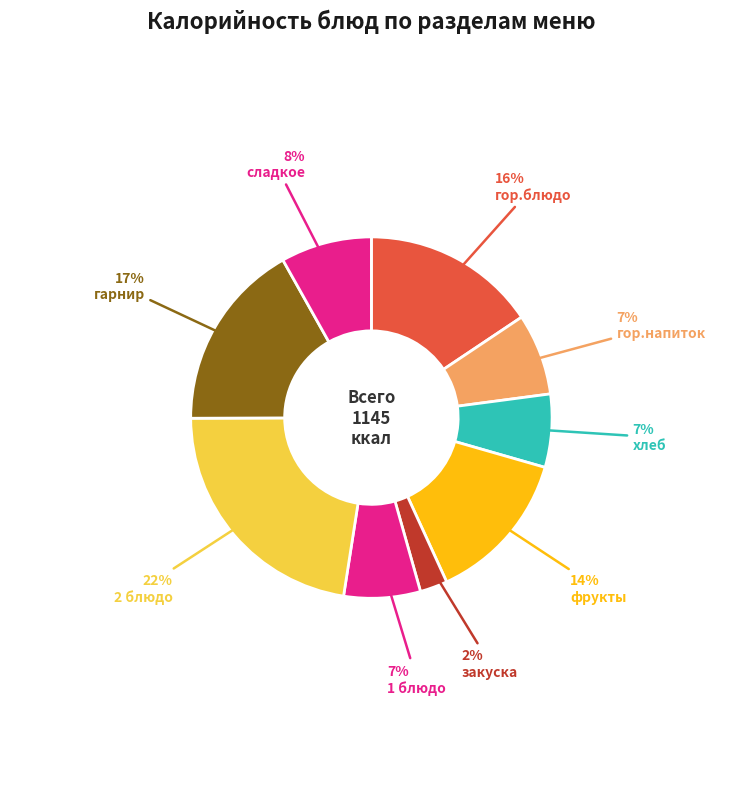

To the nearest percent, what is the combined percentage of хлеб and гор.напиток?

14%